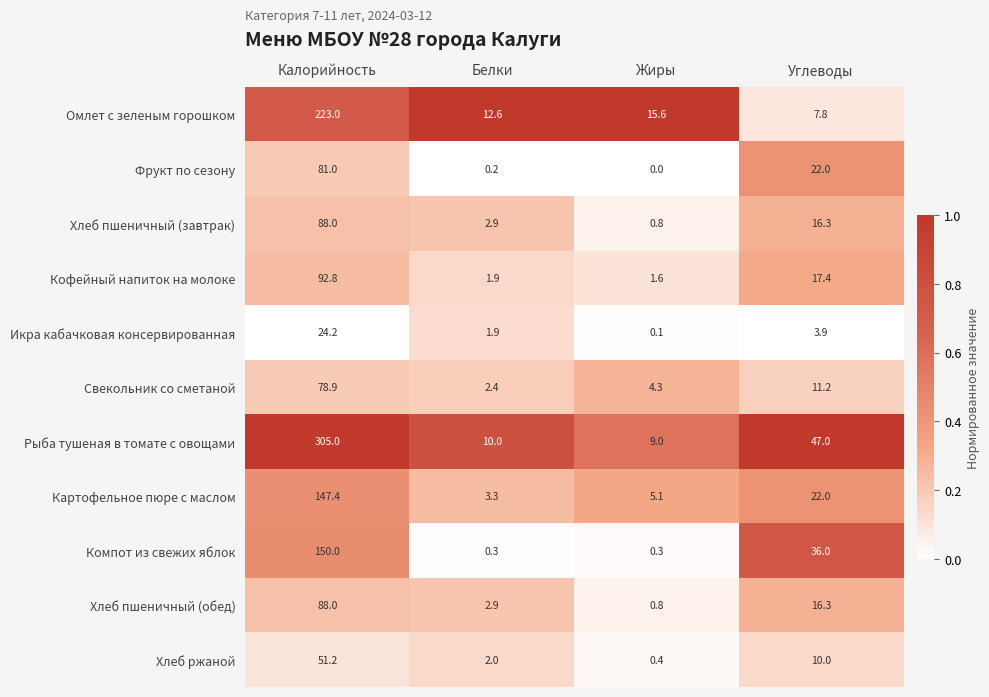

Rank the categories by Хлеб пшеничный (завтрак) value from highest to lowest.

Калорийность, Углеводы, Белки, Жиры